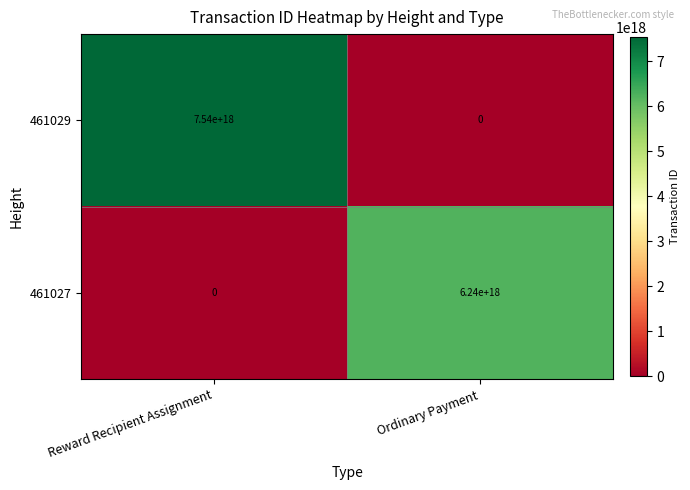

Rank the series by their maximum value, from lowest to highest.

461027, 461029